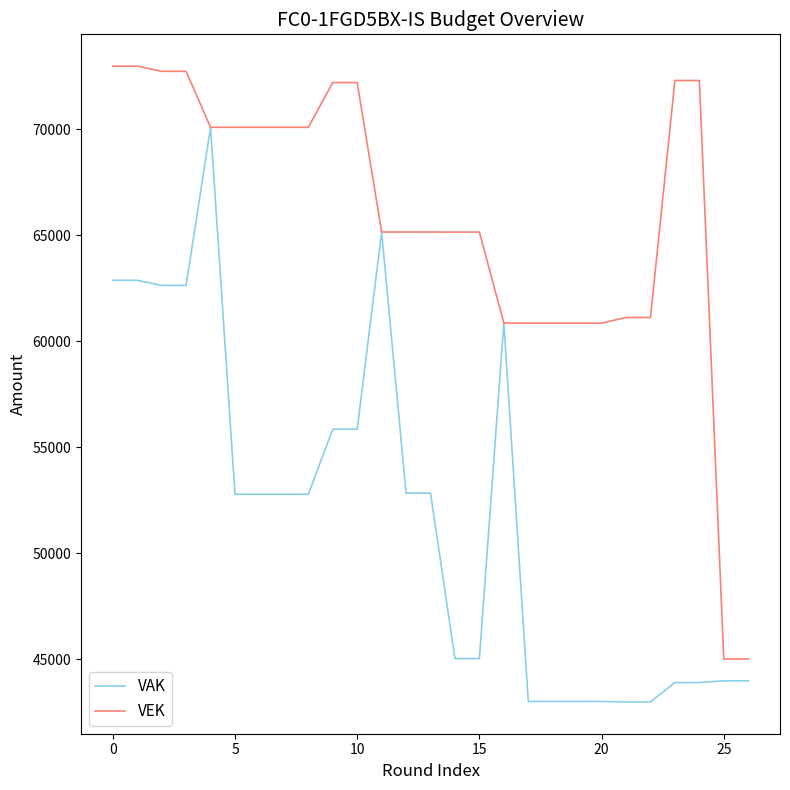

List the series in order of their peak value, lowest first.

VAK, VEK